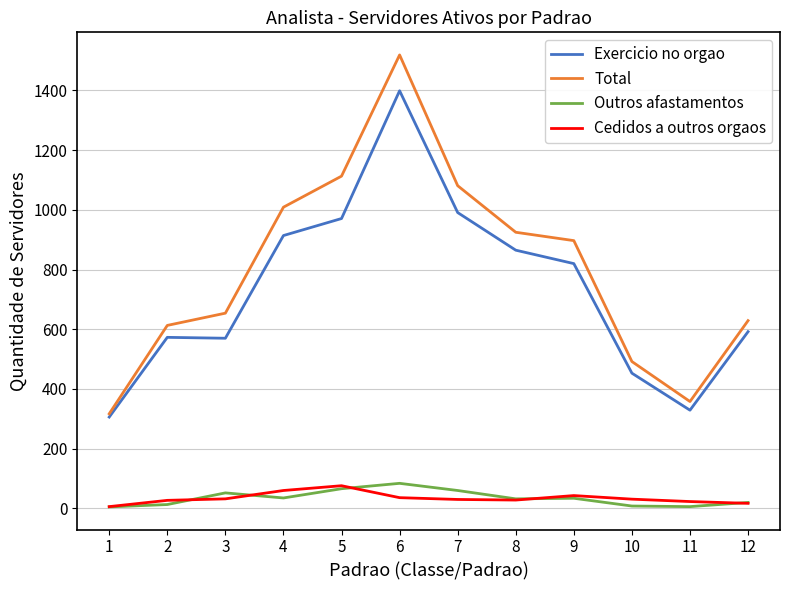

Does the chart display data point markers on the line(s)?

No